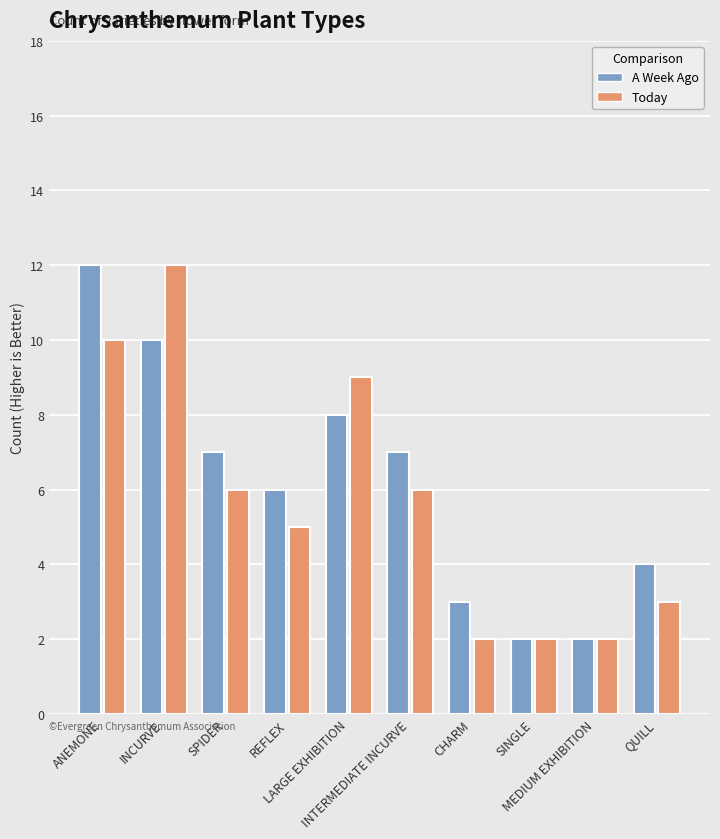

How many values in the Today series are below 6?

5